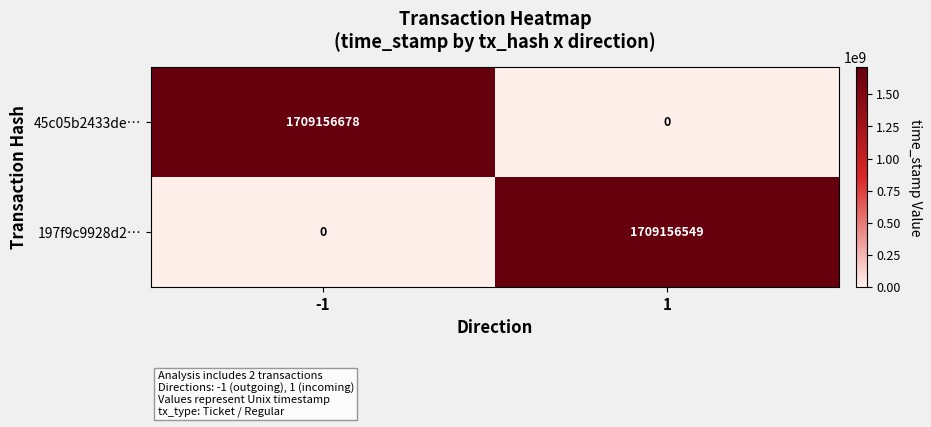

Which series has the widest spread of values?

45c05b2433de…